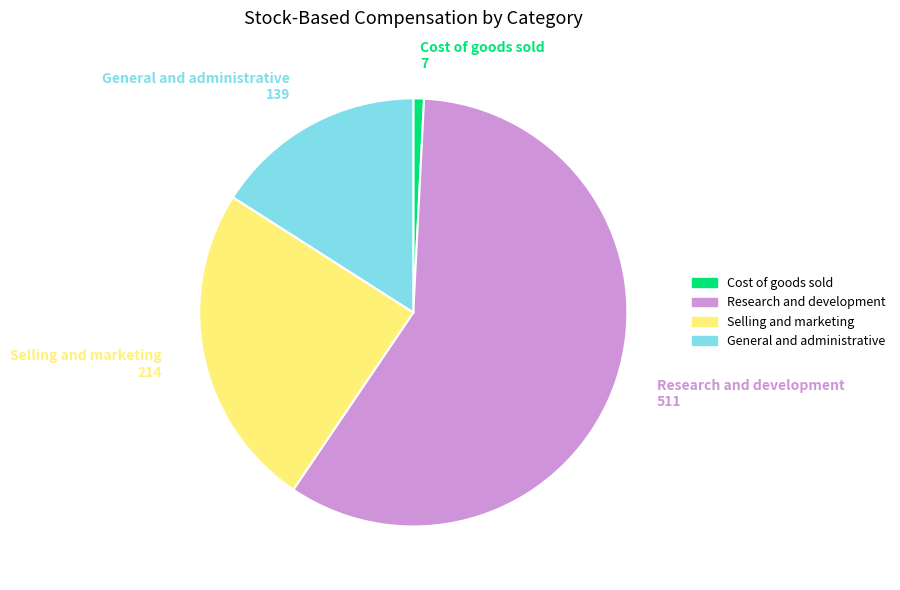

Rank the categories by value from lowest to highest.

Cost of goods sold, General and administrative, Selling and marketing, Research and development